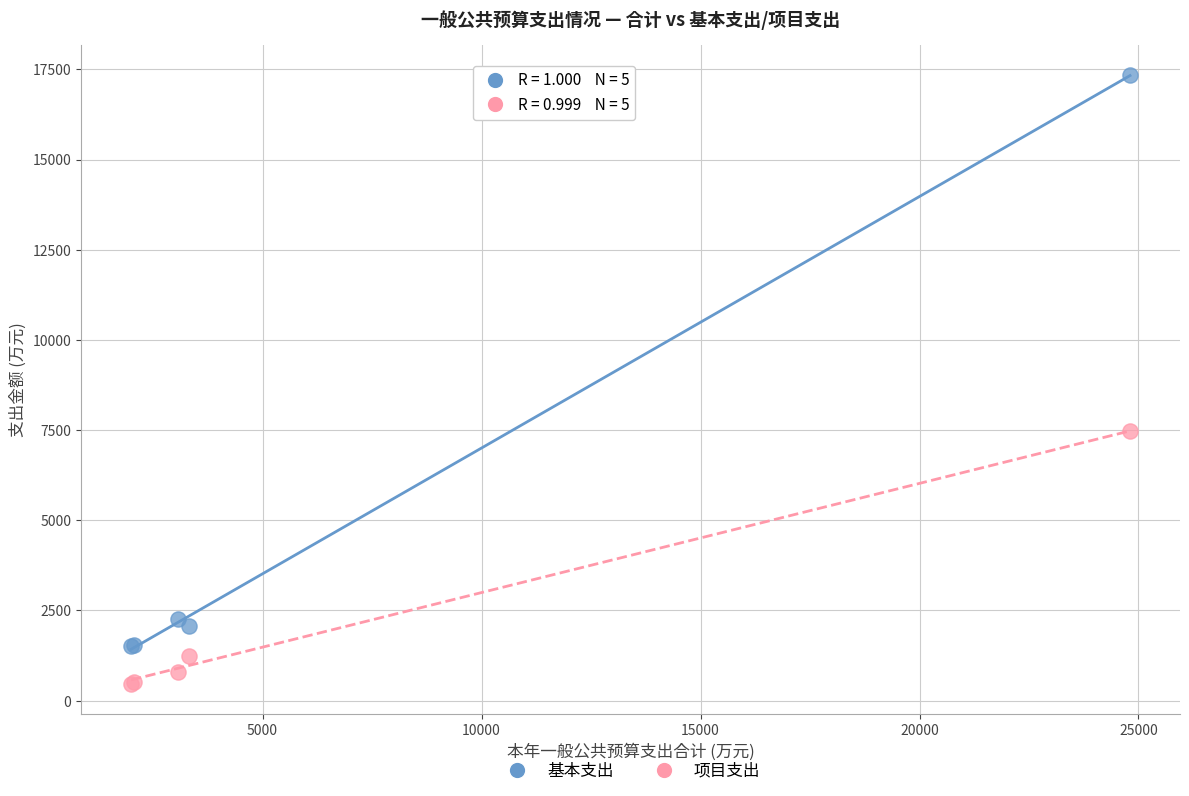

In the 基本支出 series, what Y value is closest to 9433?

2250.3